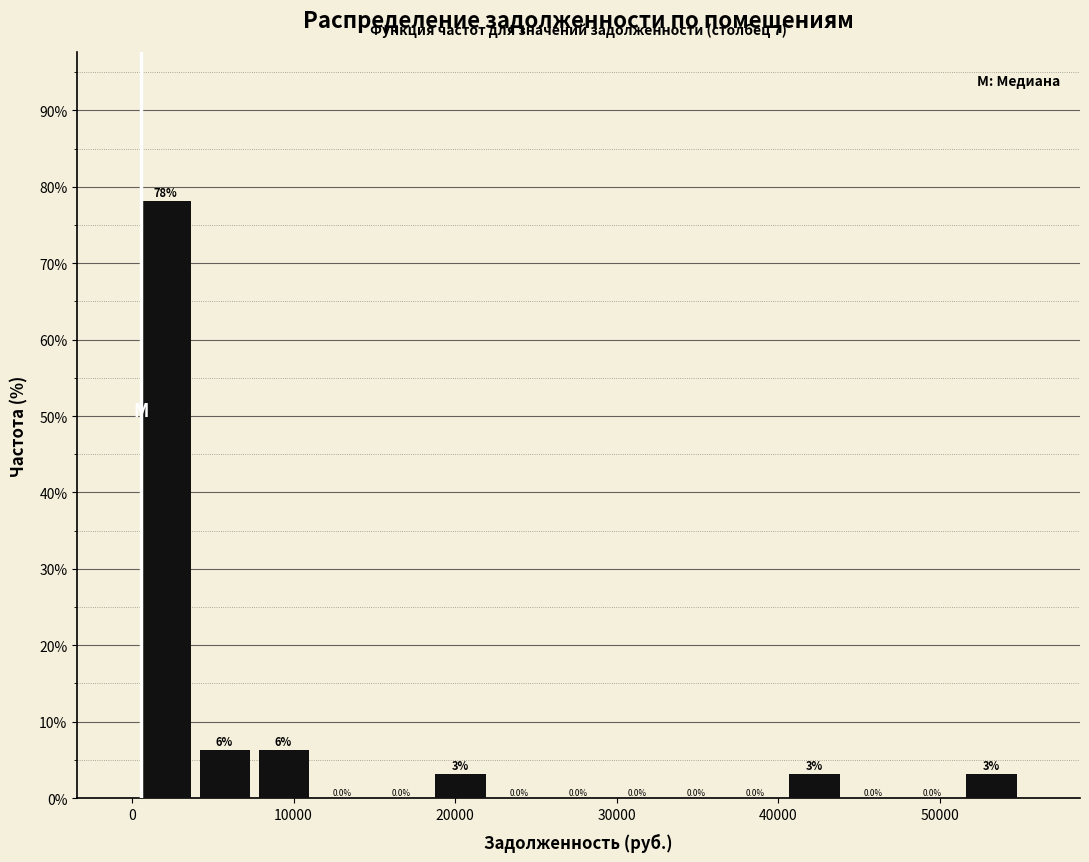

Read against the x-axis, roughly where is the centre of the tallest bar?

2000